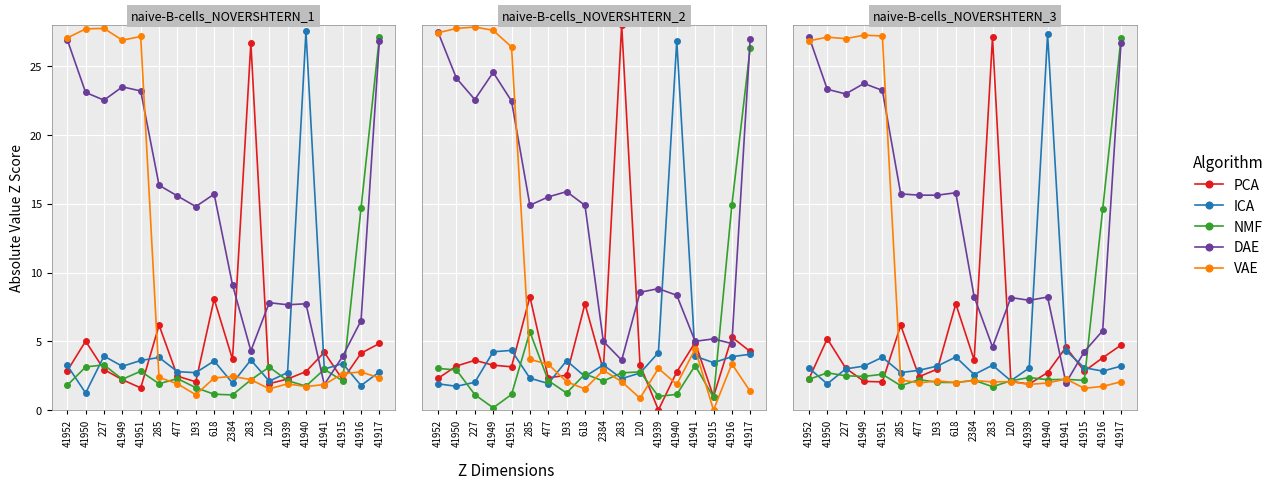

What are all the series names shown in the legend?

PCA, ICA, NMF, DAE, VAE